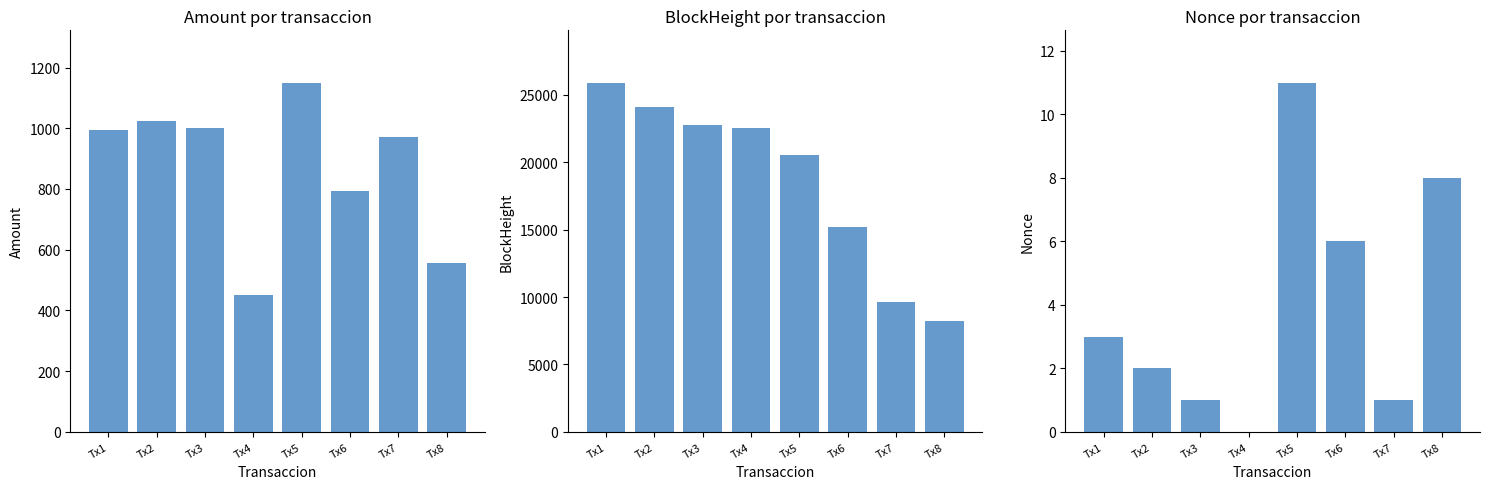

Reading left to right, what are all the values shown in this chart?

Amount: Tx1=993.0	Tx2=1025.0	Tx3=1000.0	Tx4=450.0	Tx5=1150.0	Tx6=792.2	Tx7=971.8	Tx8=555.0
BlockHeight: Tx1=25901.0	Tx2=24064.0	Tx3=22769.0	Tx4=22525.0	Tx5=20518.0	Tx6=15219.0	Tx7=9666.0	Tx8=8246.0
Nonce: Tx1=3.0	Tx2=2.0	Tx3=1.0	Tx4=0.0	Tx5=11.0	Tx6=6.0	Tx7=1.0	Tx8=8.0